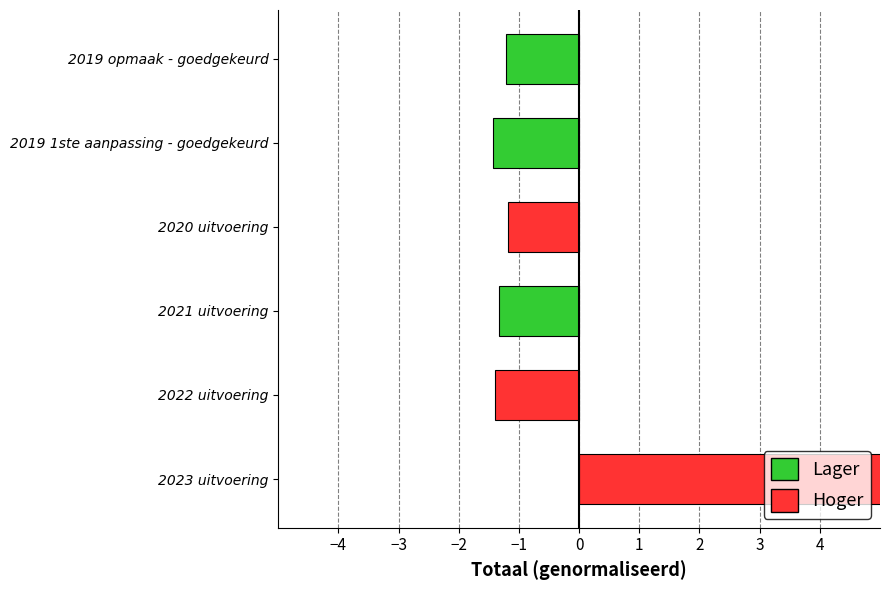

What is the smallest value displayed?

-1.4